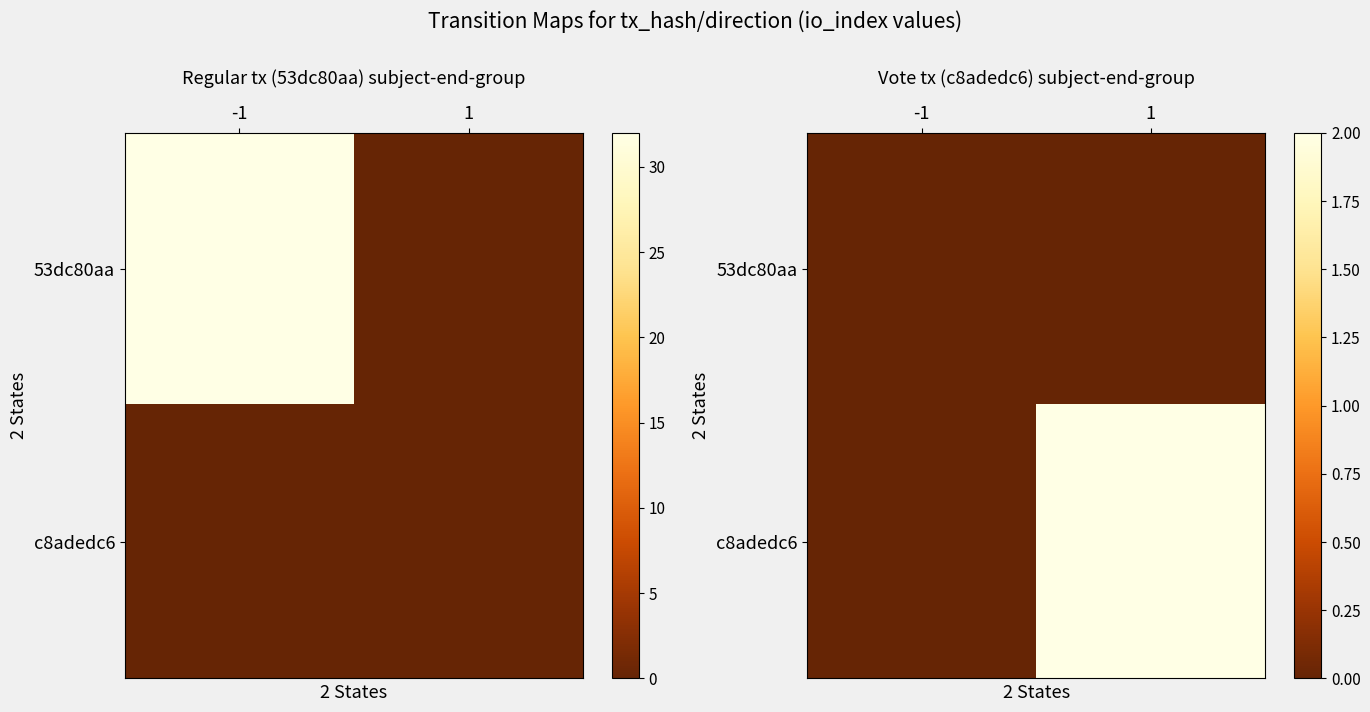

Is the value of 53dc80aa at -1 greater than the value of c8adedc6 at 1?

No